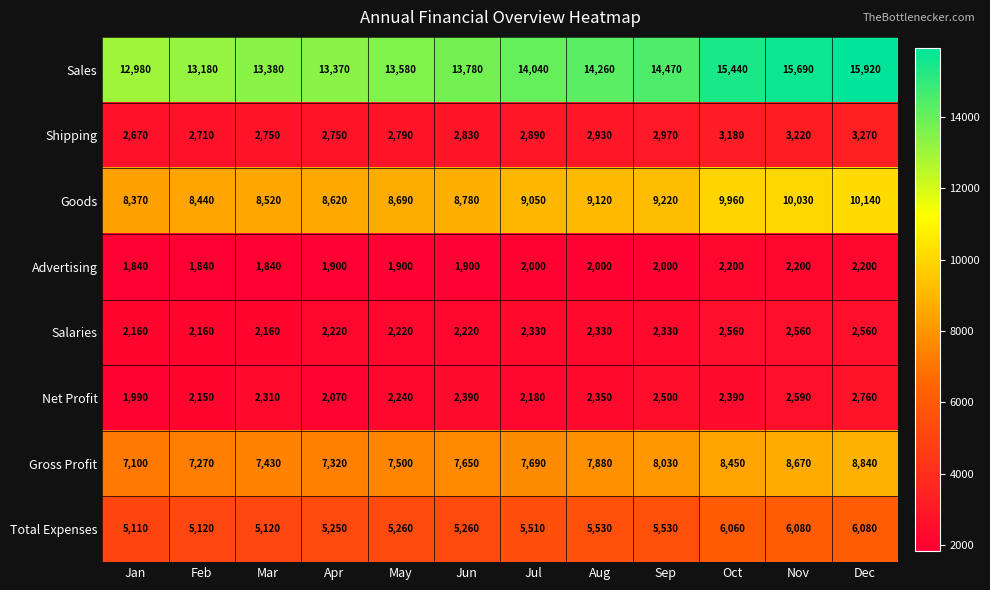

What is the total value across all series at Mar?

43510